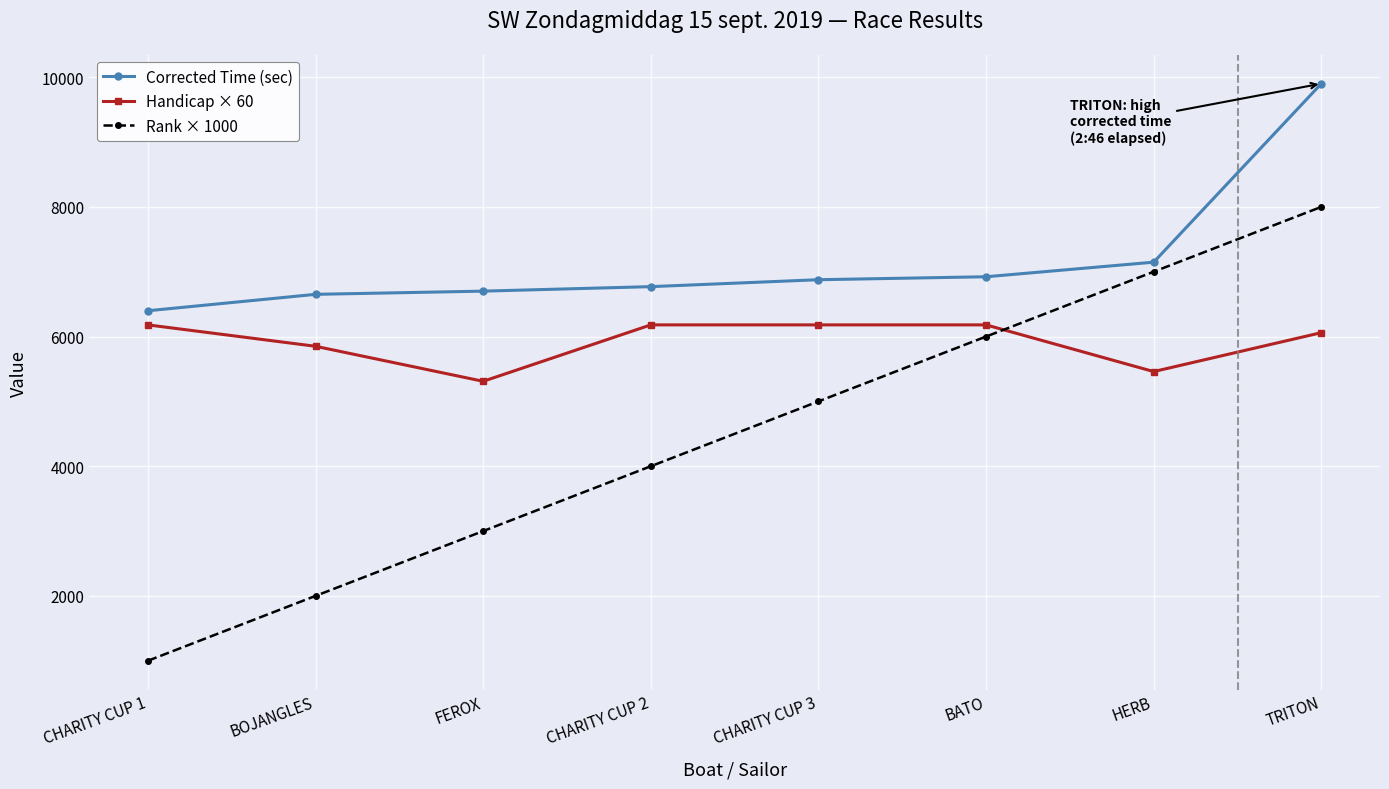

At which label does Corrected Time (sec) reach its peak?

TRITON